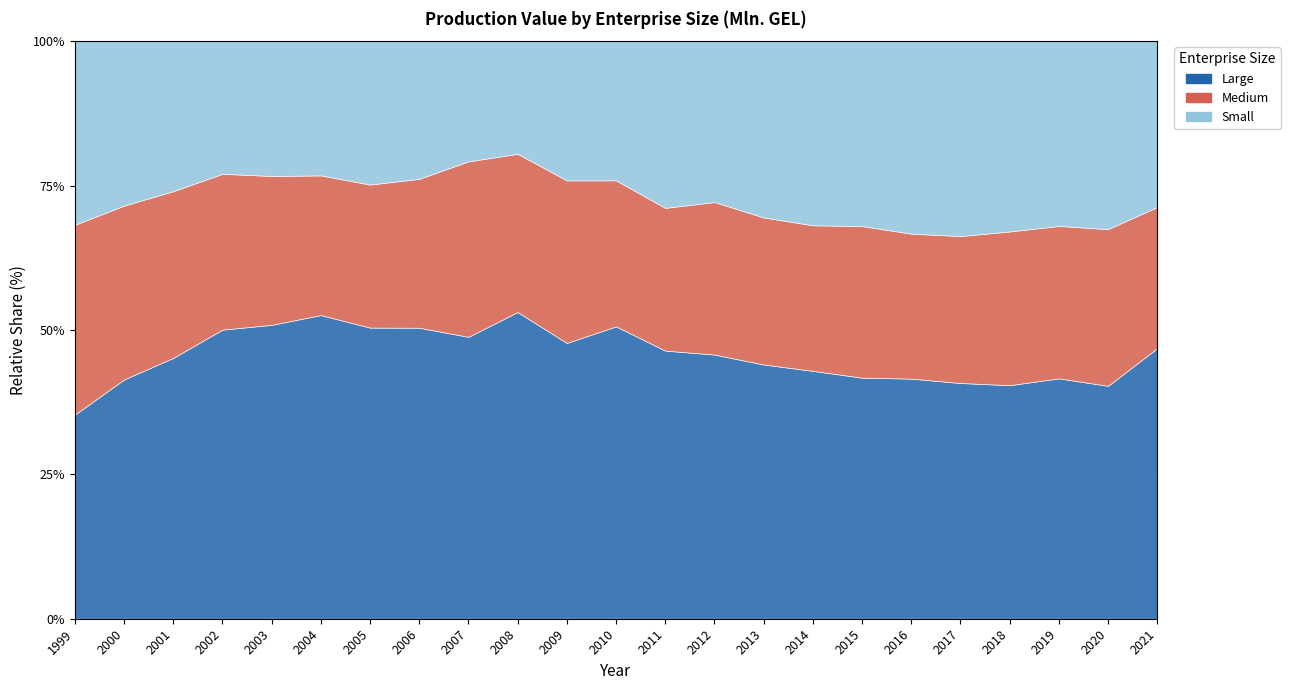

Is it true that Small equals 16539.1 at 2021?

True